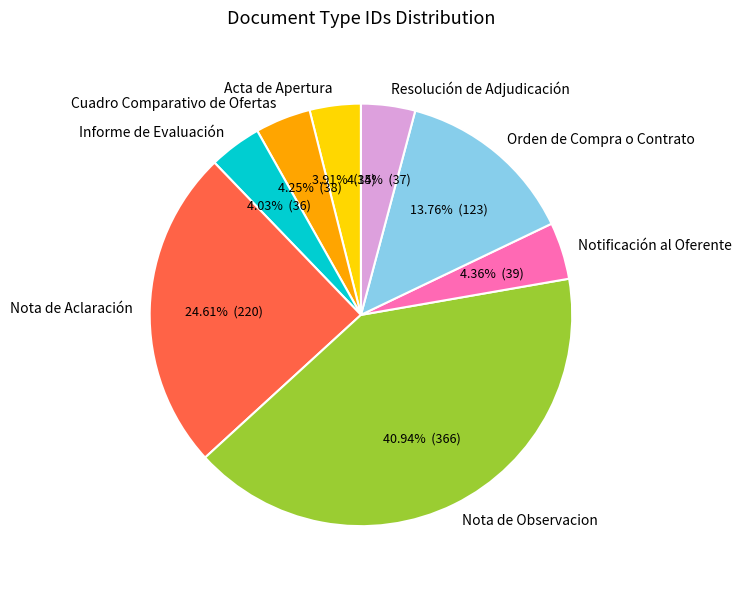

Is it true that Acta de Apertura is 18% of the pie?

False